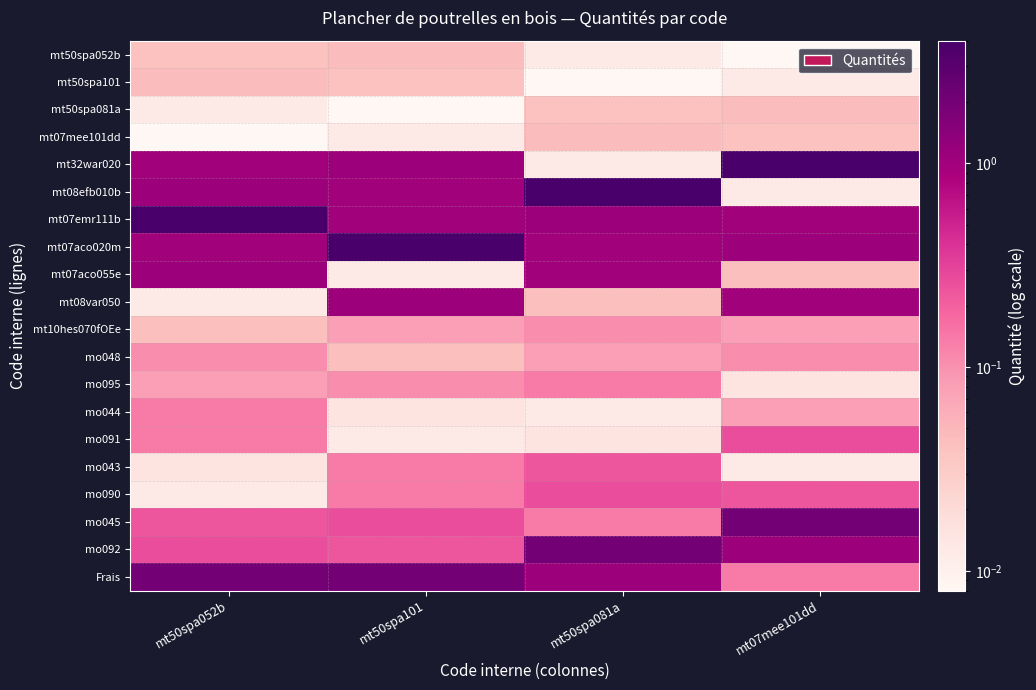

Rank the series by their maximum value, from lowest to highest.

mt50spa052b, mt50spa101, mt50spa081a, mt07mee101dd, mt10hes070fOEe, mo048, mo095, mo044, mo043, mo091, mo090, mt07aco055e, mt08var050, mo045, mo092, Frais, mt32war020, mt08efb010b, mt07emr111b, mt07aco020m